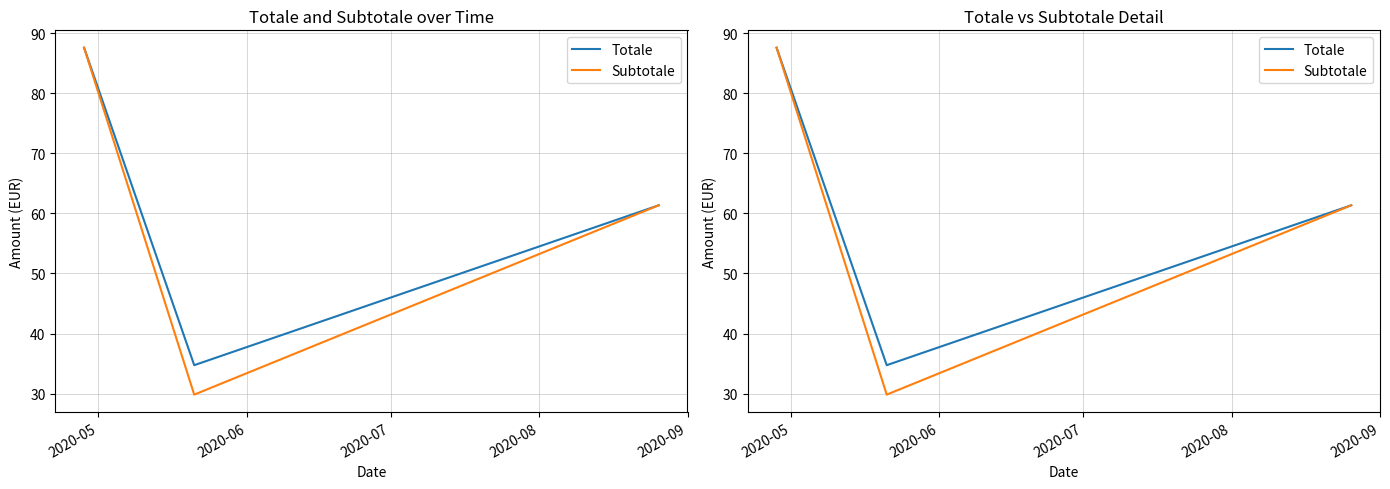

Reading left to right, list all the values displayed in this chart.

Totale: 87.6	34.7	61.3
Subtotale: 87.6	29.8	61.3